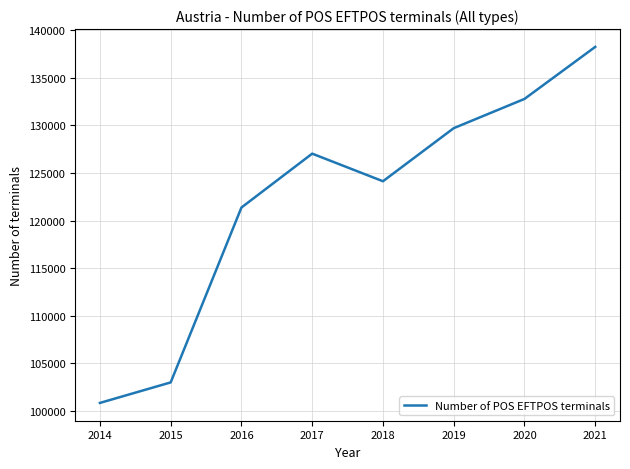

Where is the data nearest to the value 119545?

2016